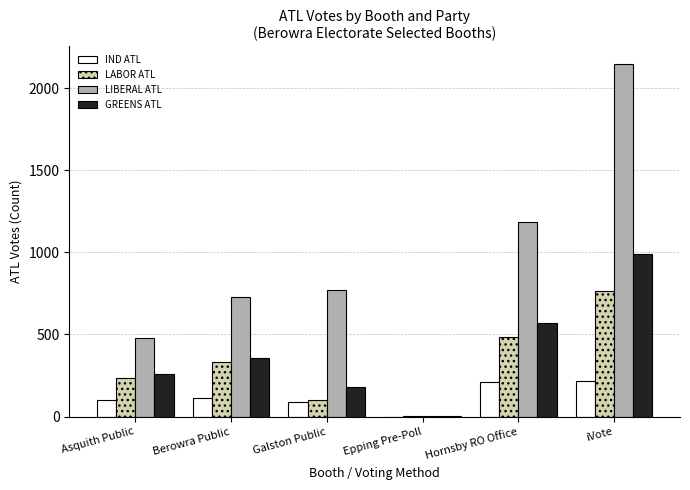

Which series changed the most between Asquith Public and iVote?

LIBERAL ATL